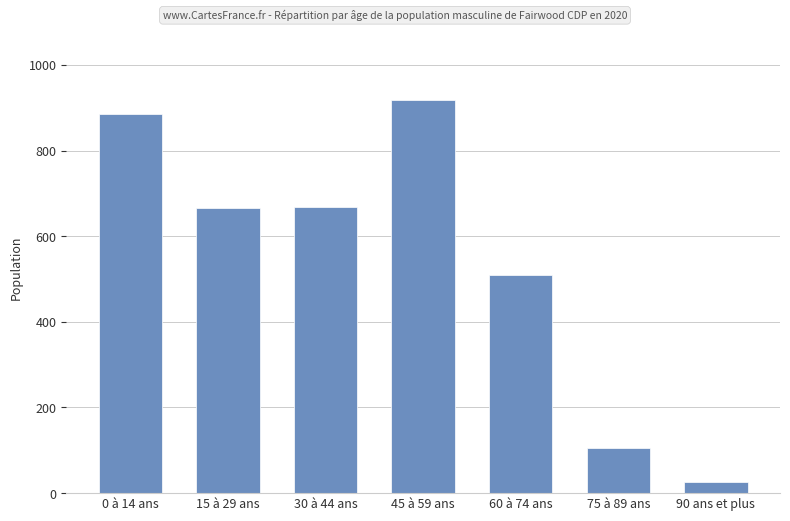

What is the difference between the maximum and second lowest values?

812